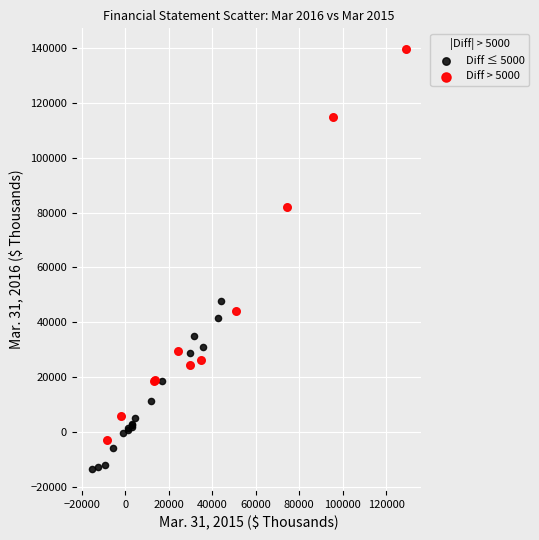

Which series has the largest Y range (max minus min)?

Diff > 5000